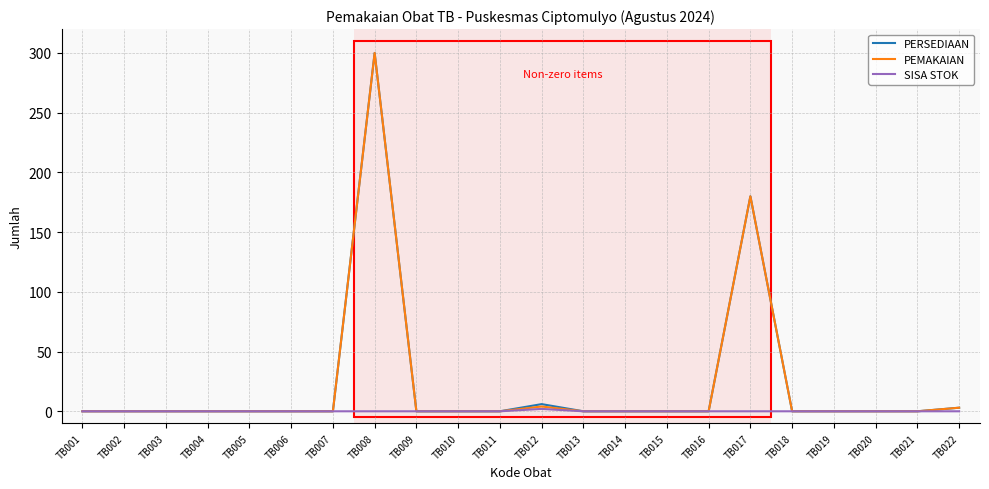

Is it true that PERSEDIAAN equals -135 at TB009?

False